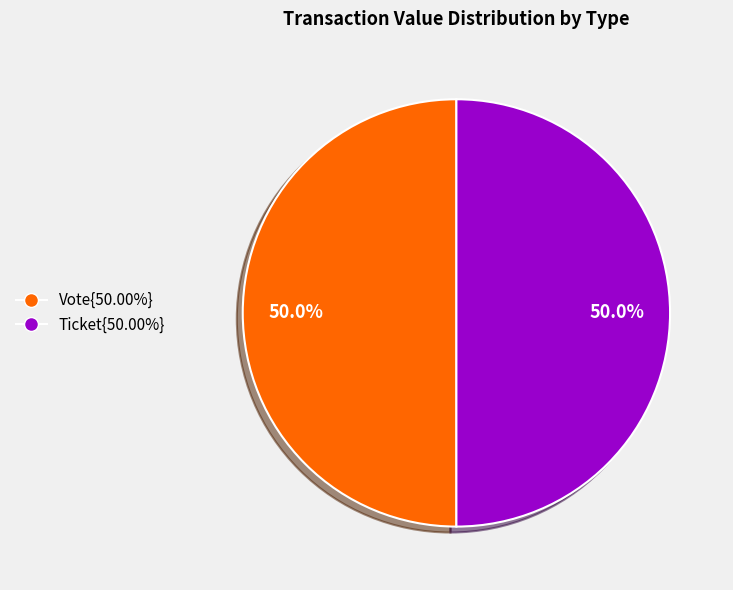

How many segments does this pie chart have?

2